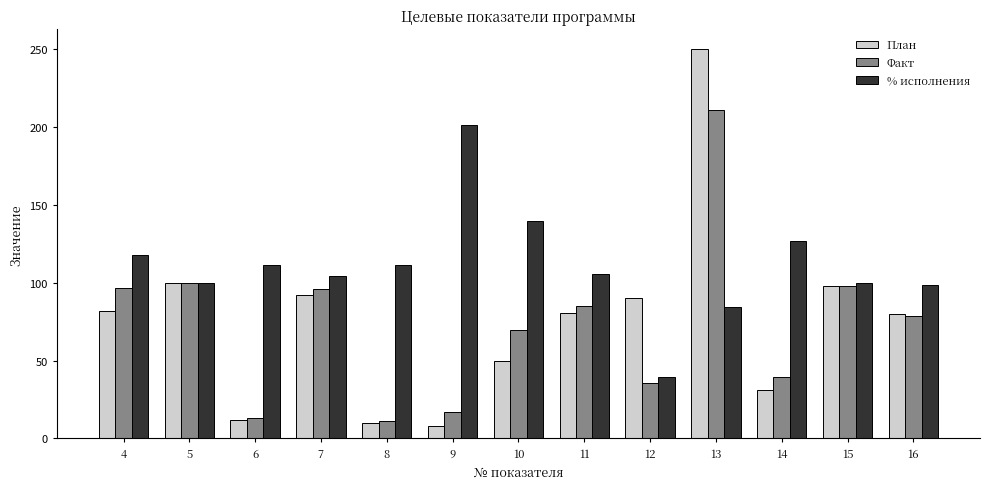

What is the sum of the Факт values at 8 and 12?

46.9